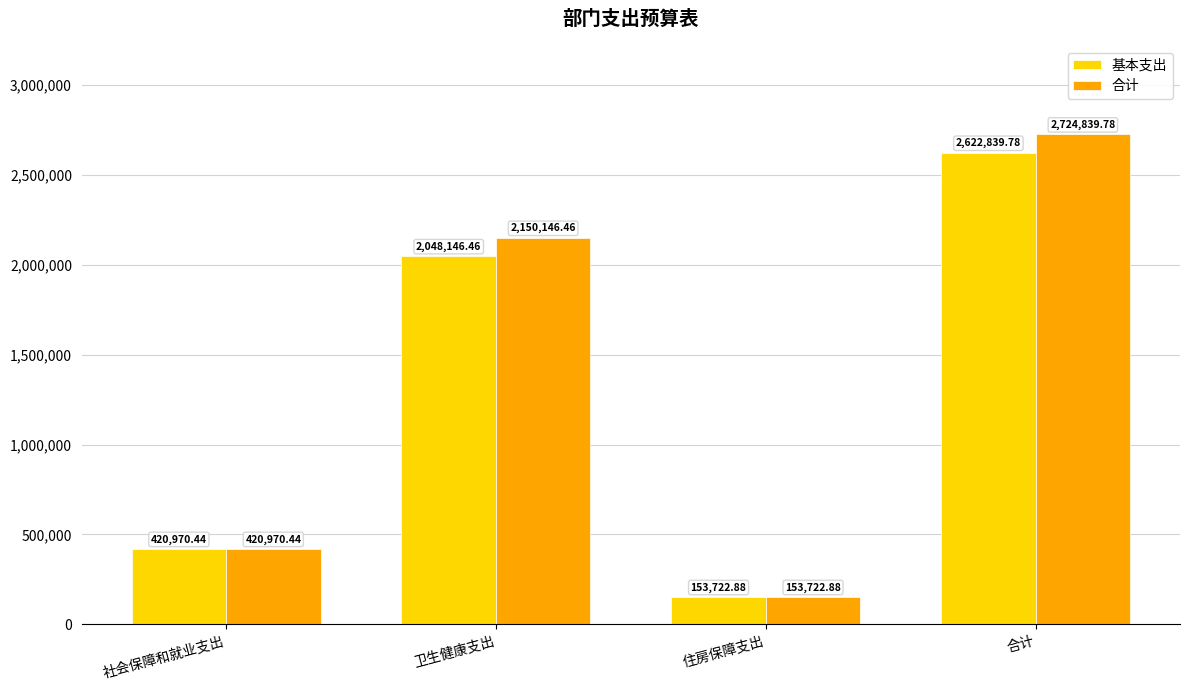

The value of 合计 at 合计 is 4379062.5. True or false?

False